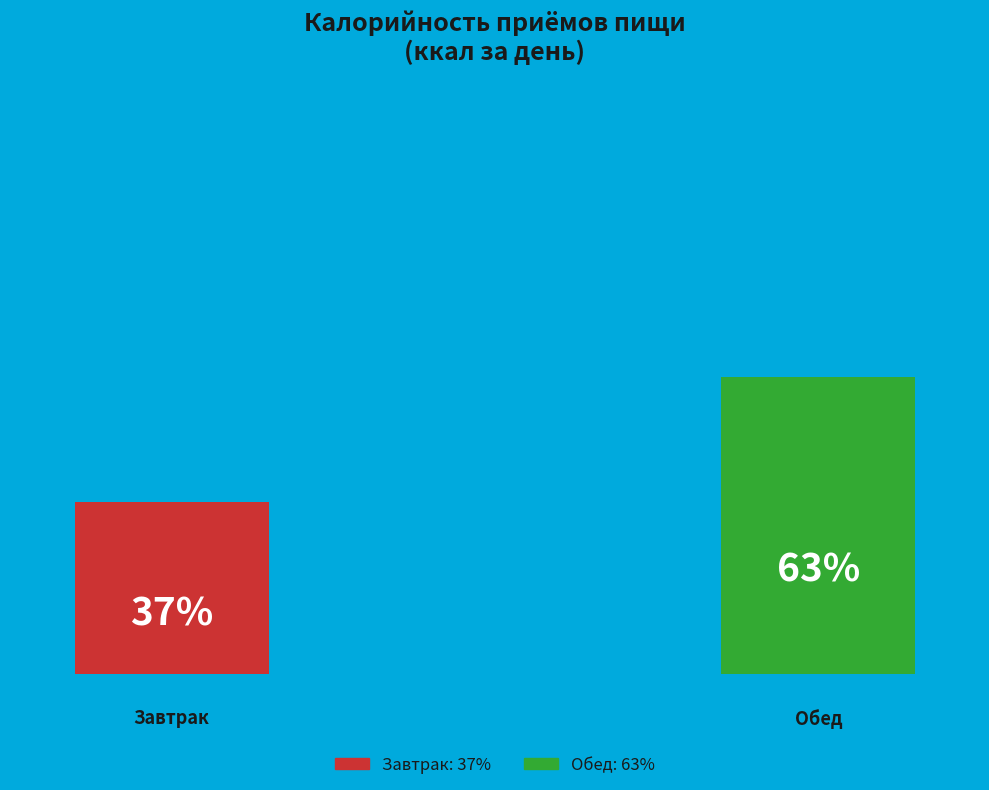

To the nearest percent, what percentage of the pie is Обед?

63%